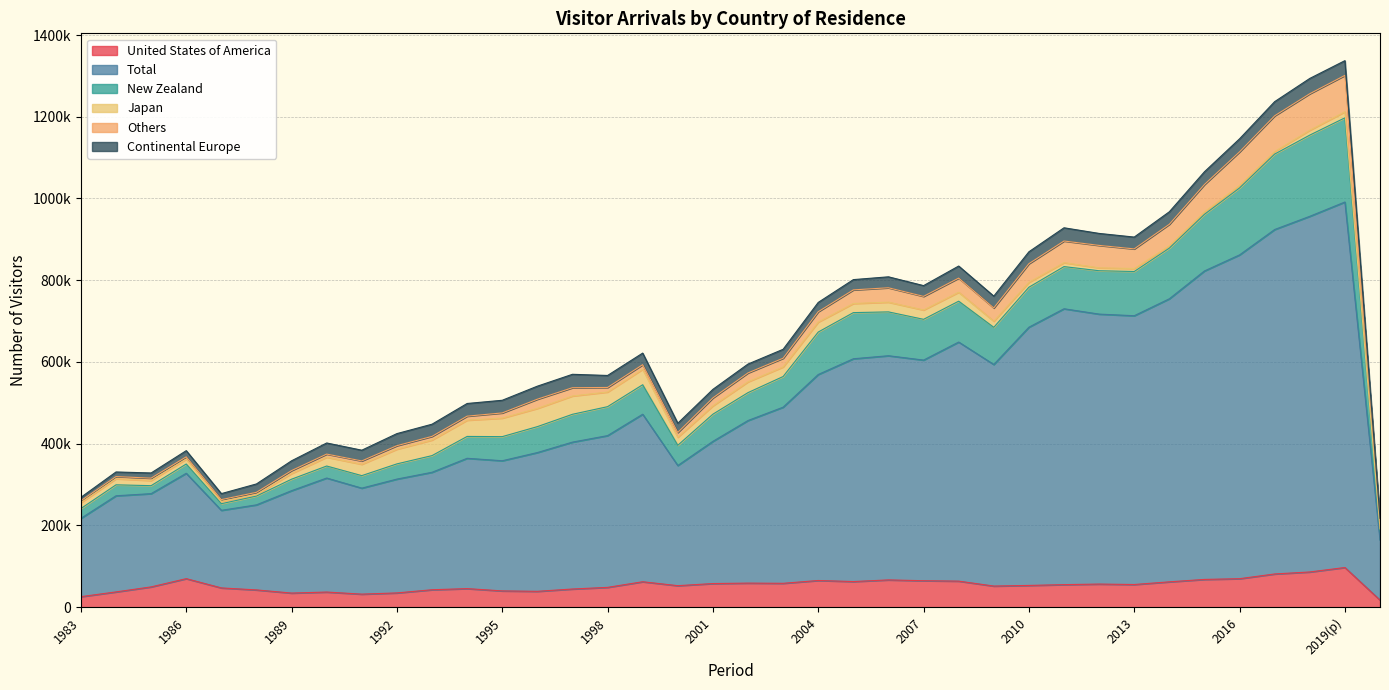

Does the chart have visible grid lines?

Yes